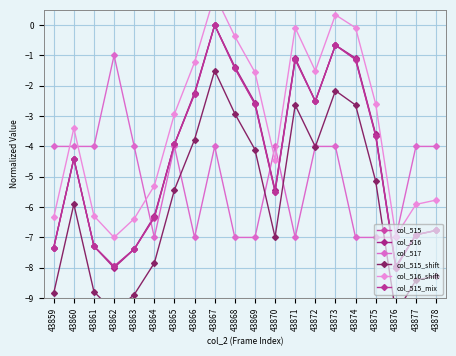

What are all the series names shown in the legend?

col_515, col_516, col_517, col_515_shift, col_516_shift, col_515_mix